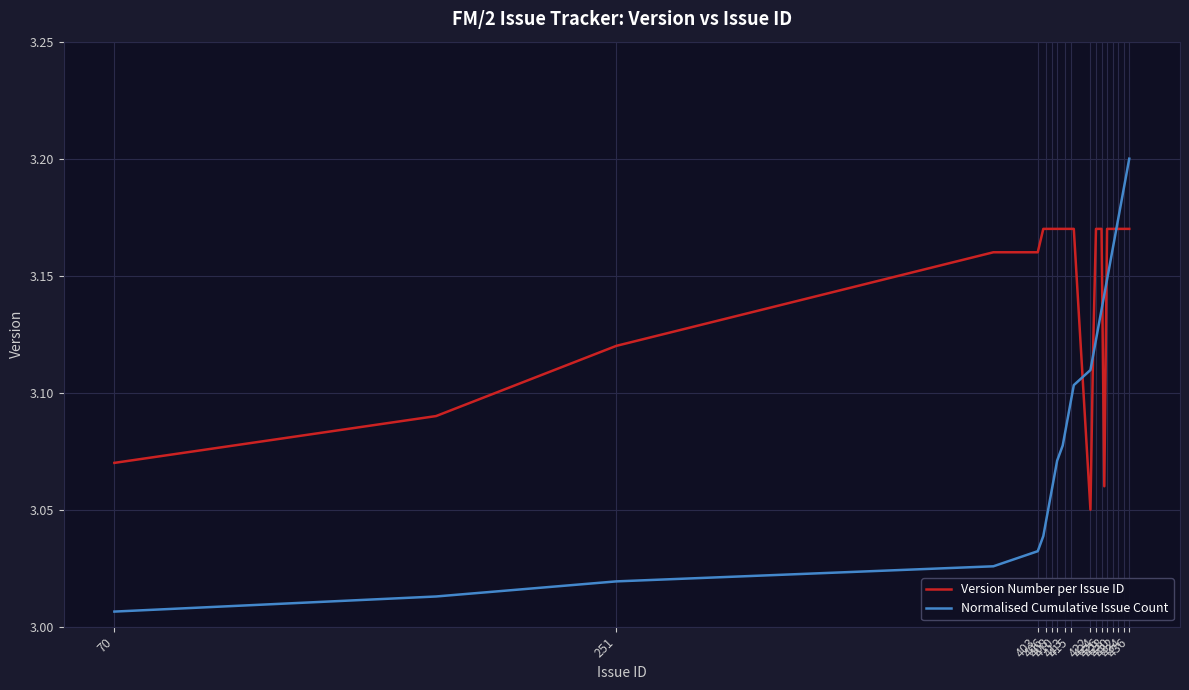

What are all the series names shown in the legend?

Version Number per Issue ID, Normalised Cumulative Issue Count